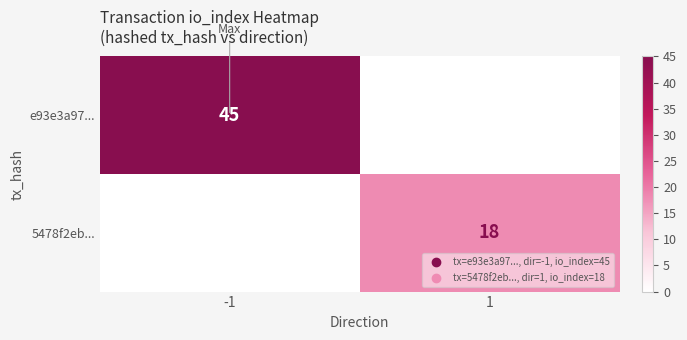

Between -1 and 1, which is larger?

-1